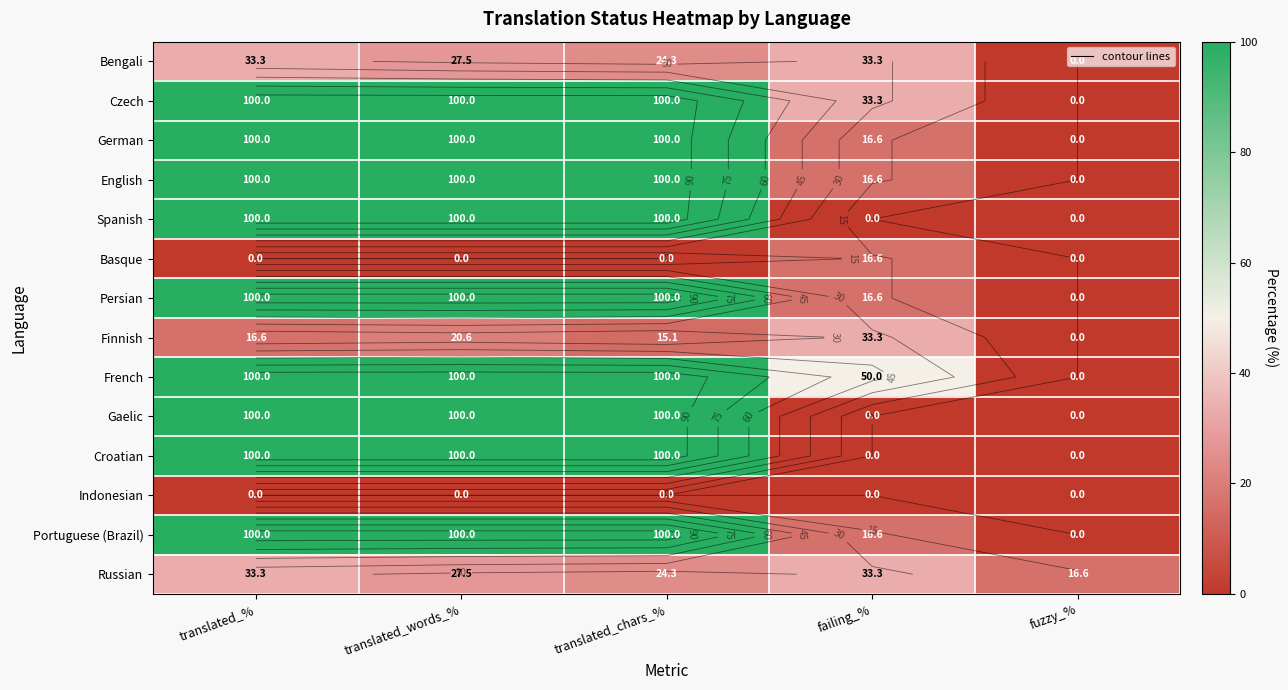

At how many categories does at least one series exceed 68?

3